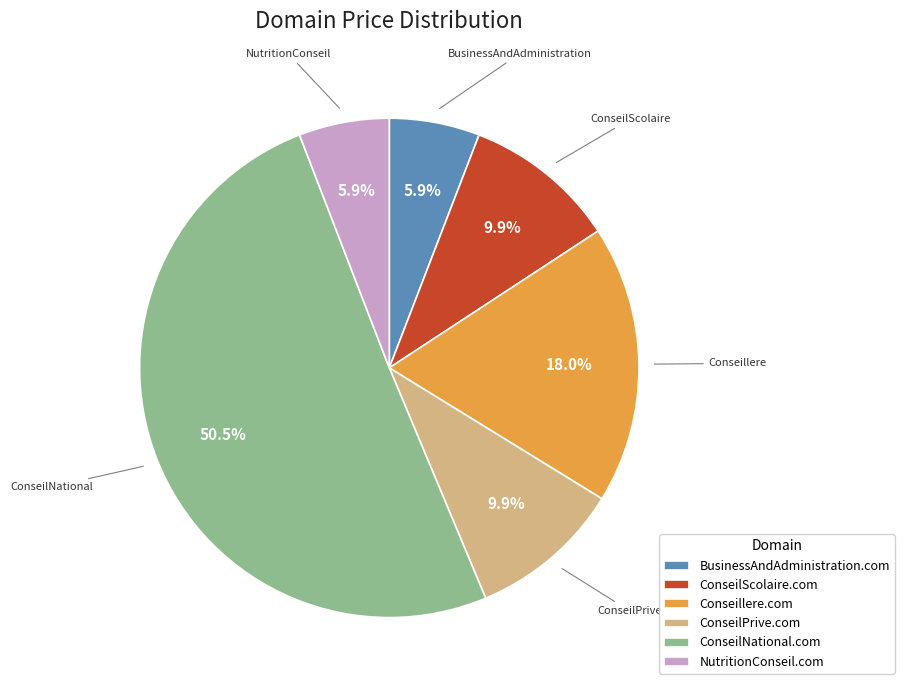

What is the largest slice in the pie chart?

ConseilNational.com